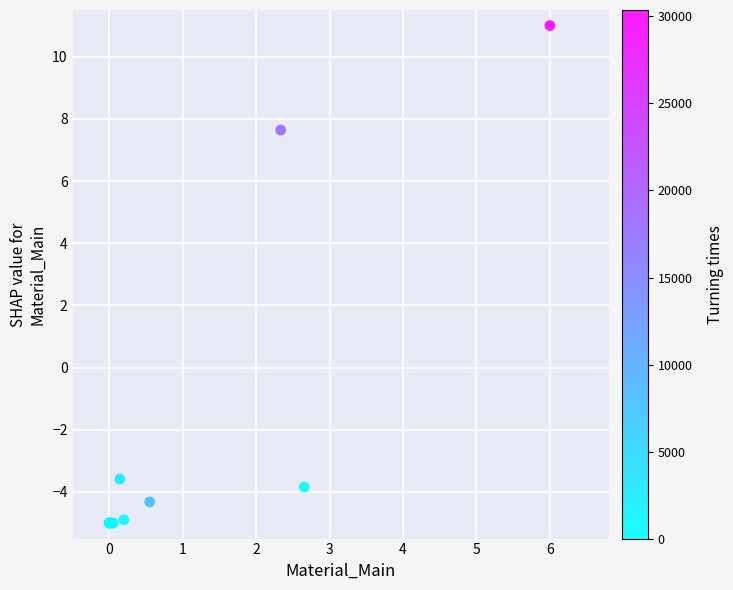

What Y value in the scatter plot is closest to 3?

7.6